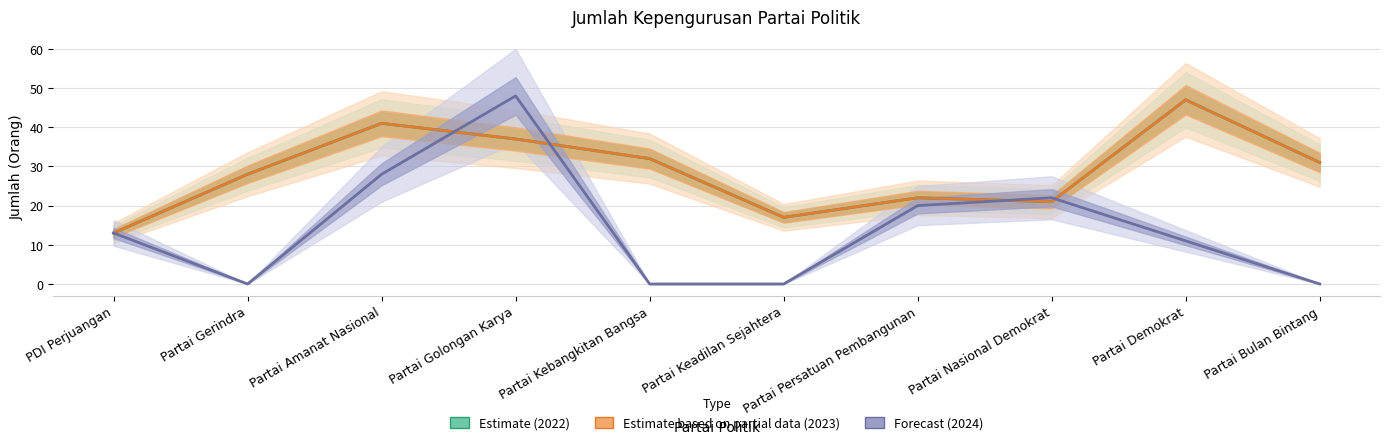

Reading left to right, list all the values displayed in this chart.

Estimate (2022): 13	28	41	37	32	17	22	21	47	31
Estimate based on partial data (2023): 13	28	41	37	32	17	22	21	47	31
Forecast (2024): 13	0	28	48	0	0	20	22	11	0